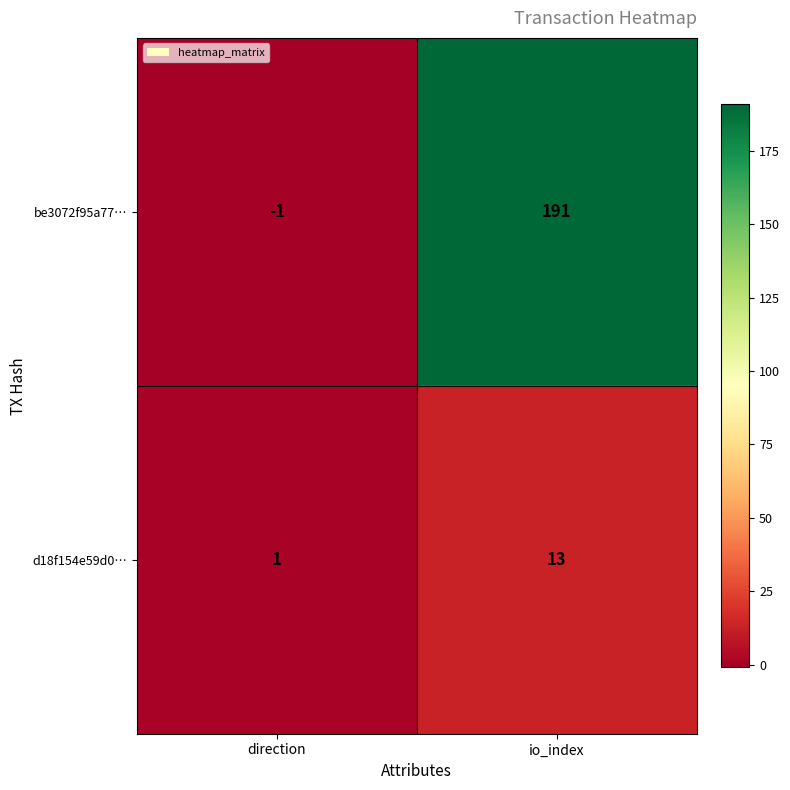

Reading left to right, list all the values displayed in this chart.

be3072f95a77…: direction=-1	io_index=191
d18f154e59d0…: direction=1	io_index=13